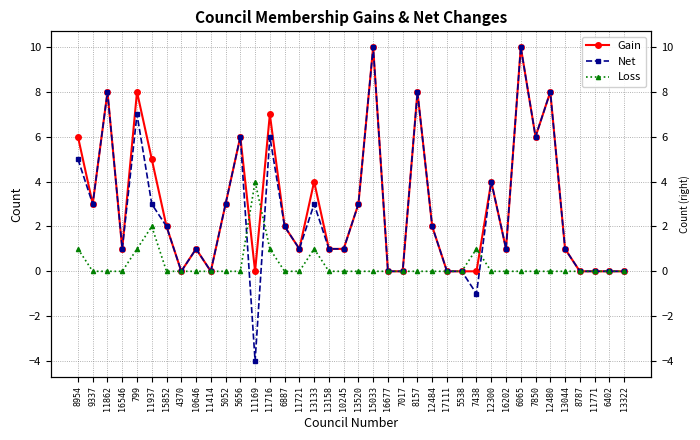

What is the difference between the highest and lowest values at 799?

7